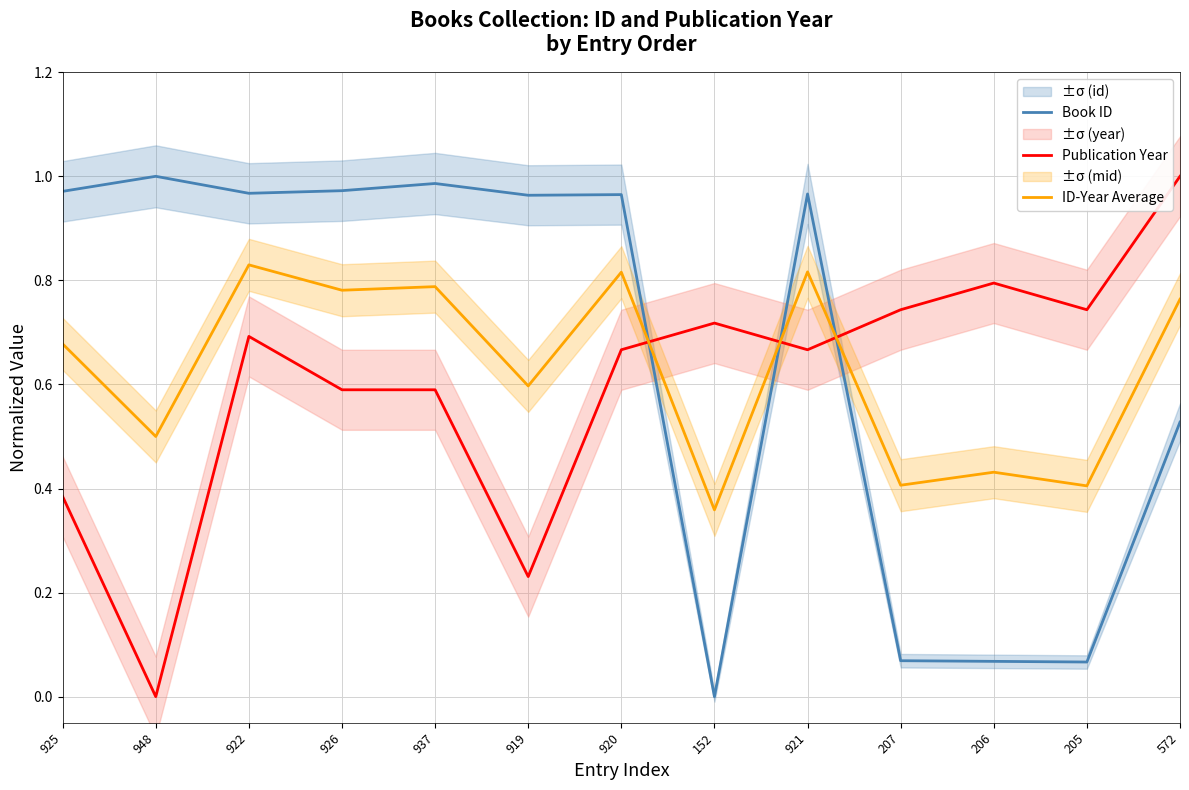

True or false: ID-Year Average has a value of 1.4 at 937.

False